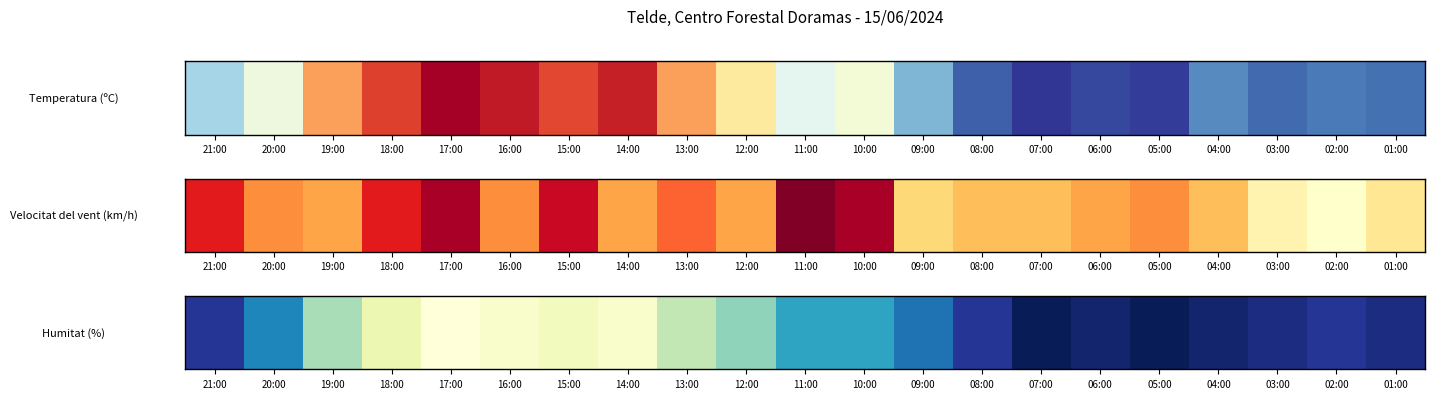

What is the sum of the Humitat (%) values at 16:00 and 11:00?

116.0